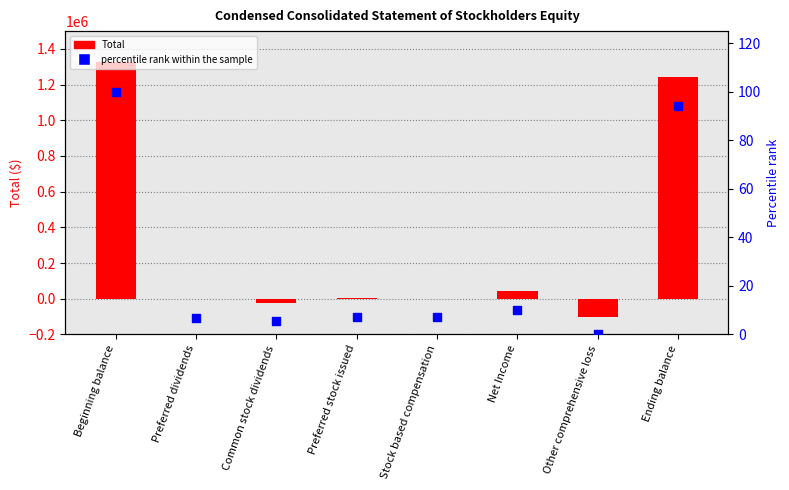

What are all the series names shown in the legend?

Total, percentile rank within the sample